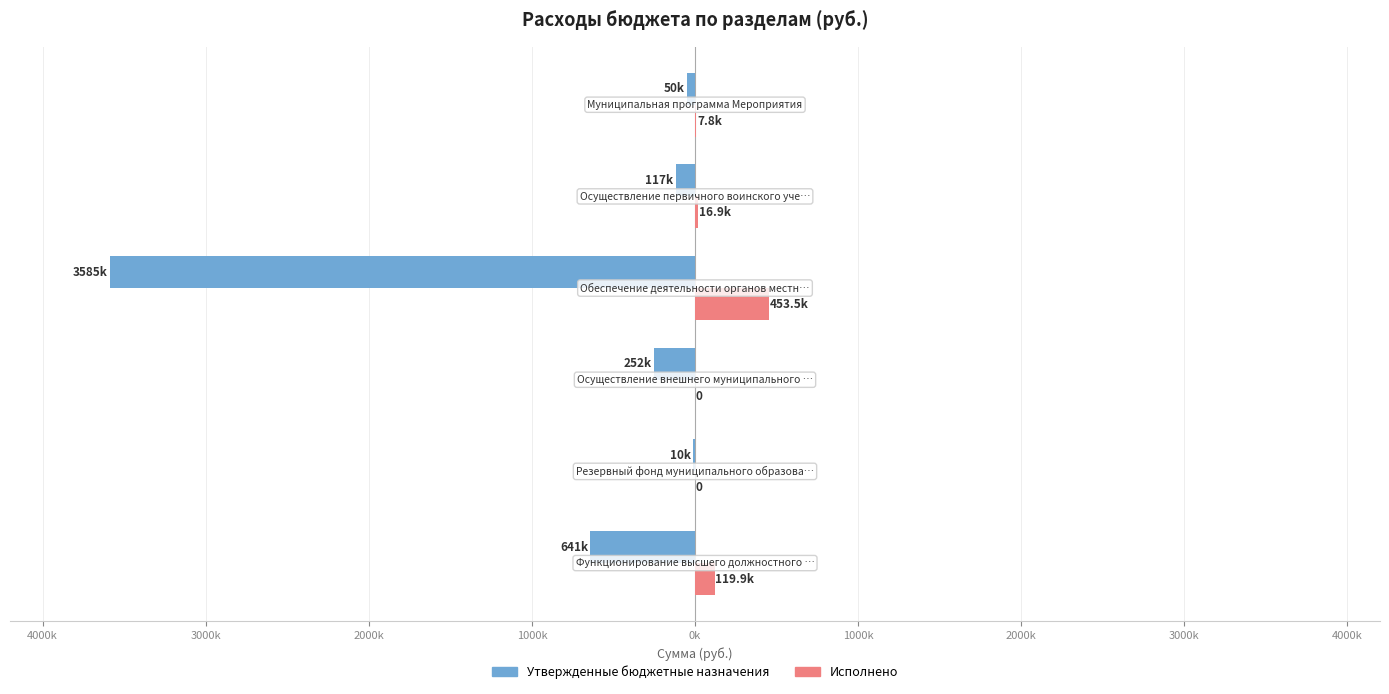

What are all the series names shown in the legend?

Утвержденные бюджетные назначения, Исполнено